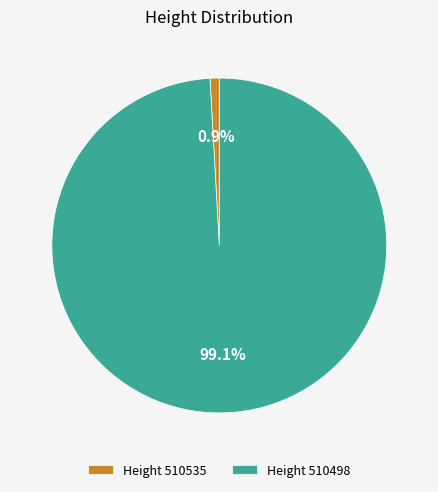

Do Height 510498 and Height 510535 together represent more than half of the pie?

Yes